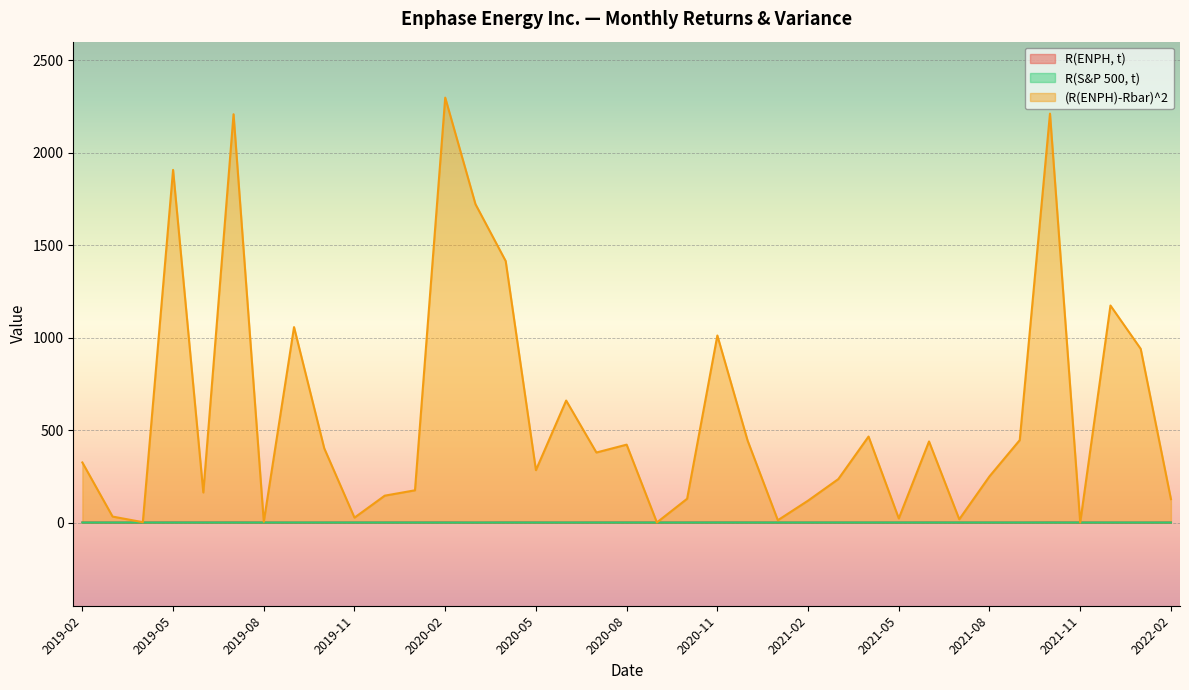

What is the smallest value displayed?

-0.3